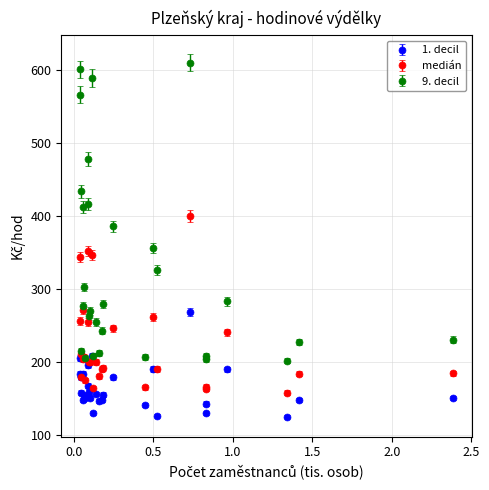

What are all the series names shown in the legend?

1. decil, medián, 9. decil